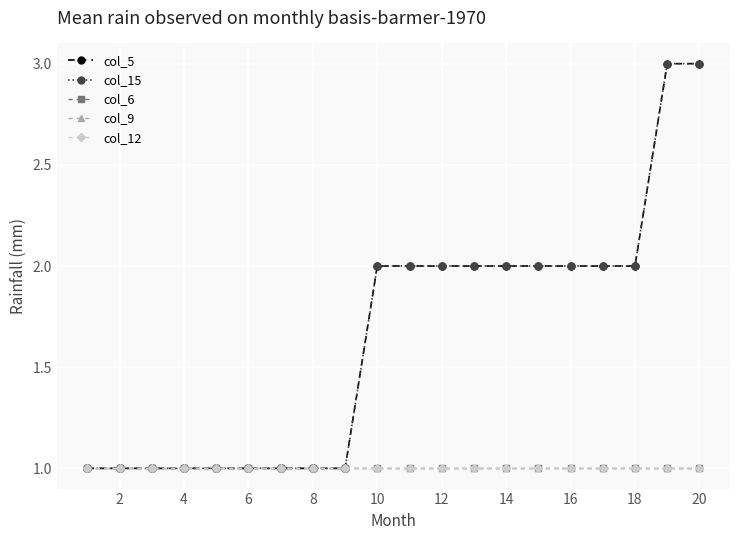

Reading left to right, extract all data points from this chart.

col_5: 1	1	1	1	1	1	1	1	1	2	2	2	2	2	2	2	2	2	3	3
col_15: 1	1	1	1	1	1	1	1	1	2	2	2	2	2	2	2	2	2	3	3
col_6: 1	1	1	1	1	1	1	1	1	1	1	1	1	1	1	1	1	1	1	1
col_9: 1	1	1	1	1	1	1	1	1	1	1	1	1	1	1	1	1	1	1	1
col_12: 1	1	1	1	1	1	1	1	1	1	1	1	1	1	1	1	1	1	1	1